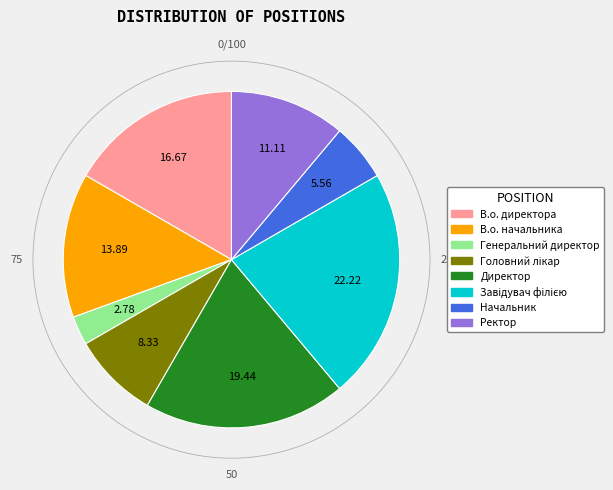

Is there any slice that represents more than half of the pie?

No